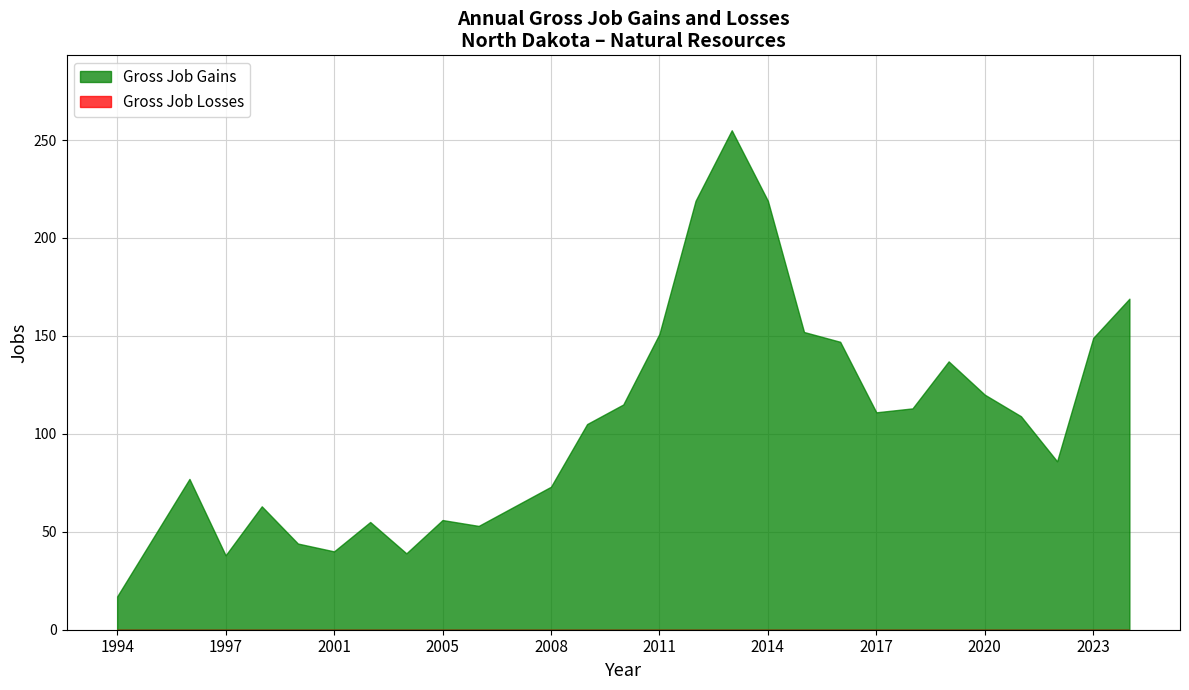

Which series has the largest total across all categories?

Gross Job Gains